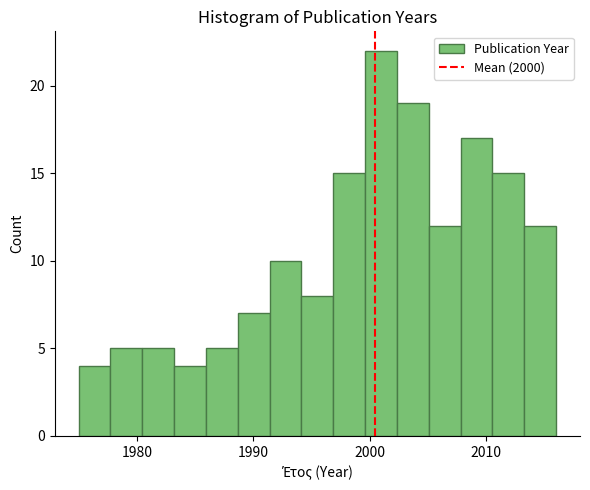

Around what value on the x-axis is the tallest bar? Give the approximate position of its centre, as read against the axis.

2001